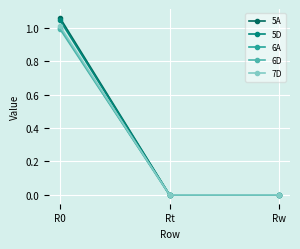

What is the label of the 2nd point from the left?

Rt